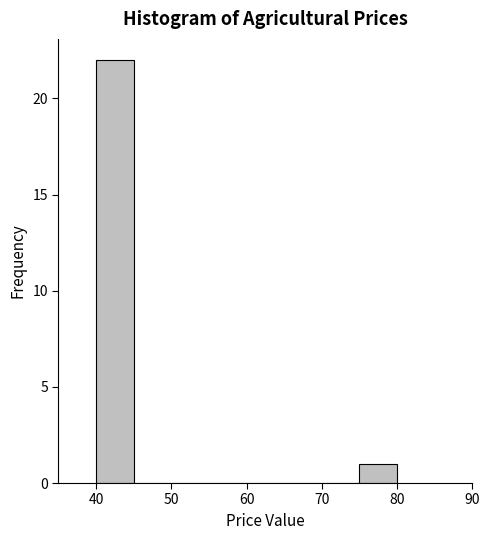

How tall is the bar that spans 40 to 45 on the x-axis? The values are not printed on the chart, so give them approximately, as read against the axis.

22